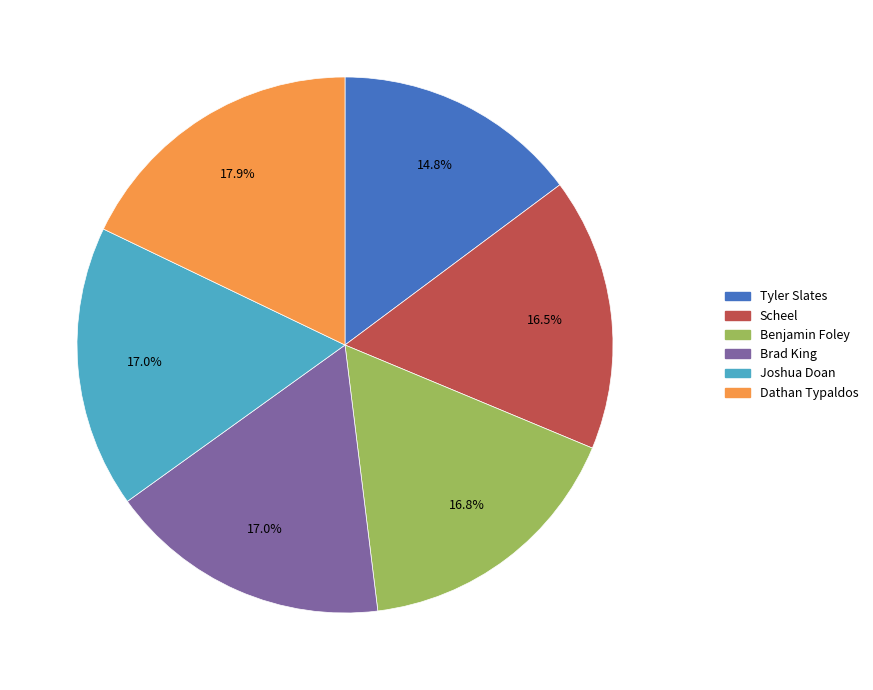

To the nearest percent, what is the difference between the Tyler Slates and Brad King slice percentages?

2%